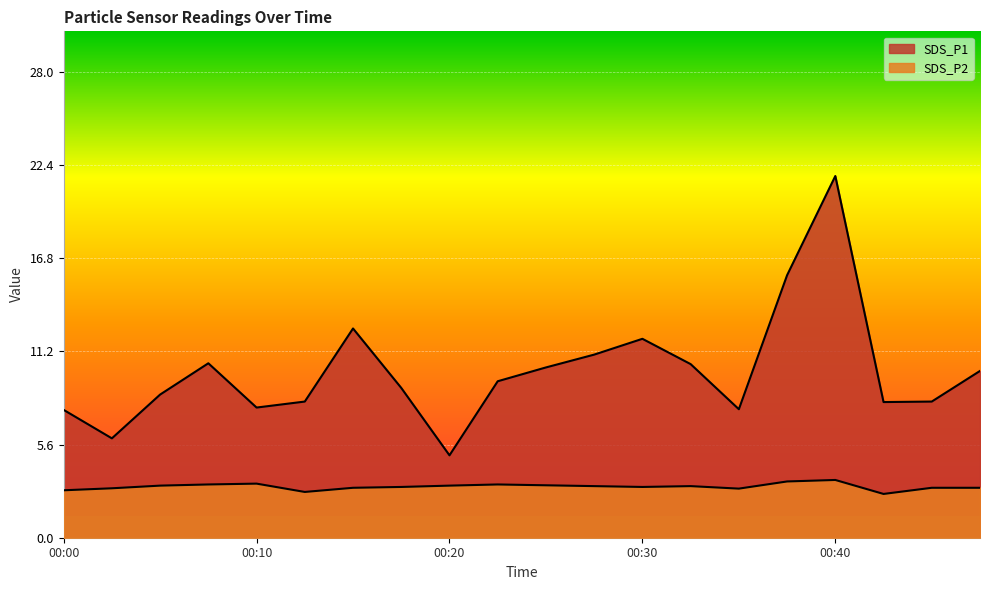

The value of SDS_P1 at 00:45 is 8.2. True or false?

True